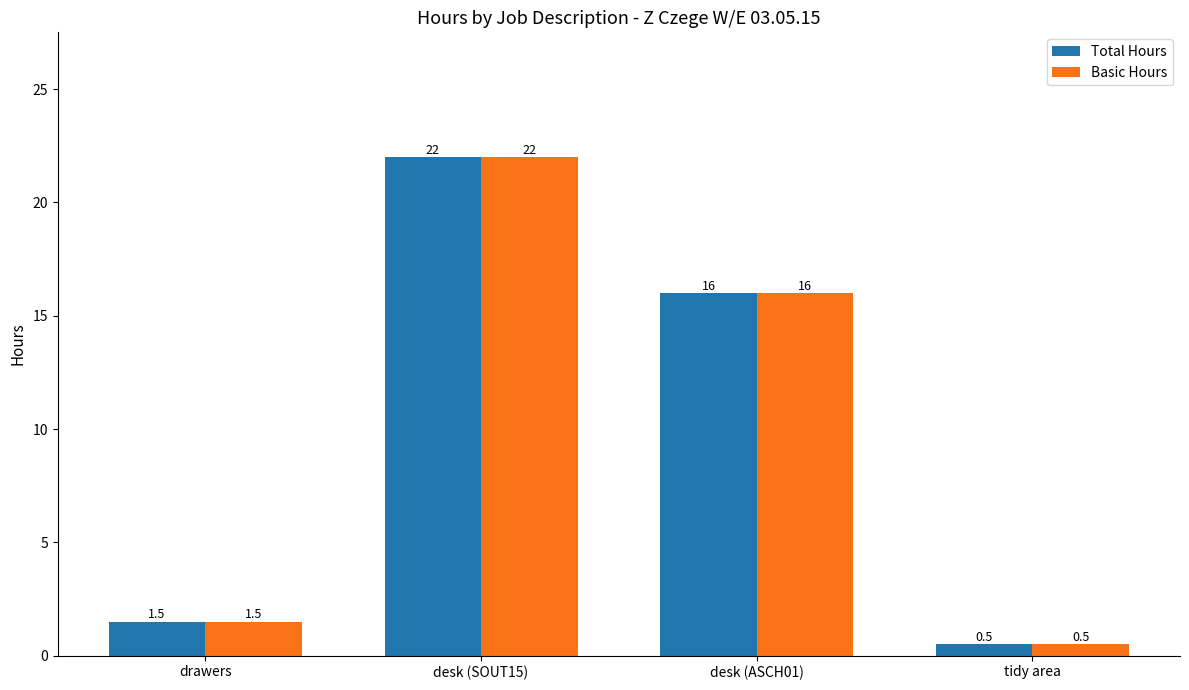

Reading right to left, what are all the values shown in this chart?

Total Hours: tidy area=0.5	desk (ASCH01)=16.0	desk (SOUT15)=22.0	drawers=1.5
Basic Hours: tidy area=0.5	desk (ASCH01)=16.0	desk (SOUT15)=22.0	drawers=1.5